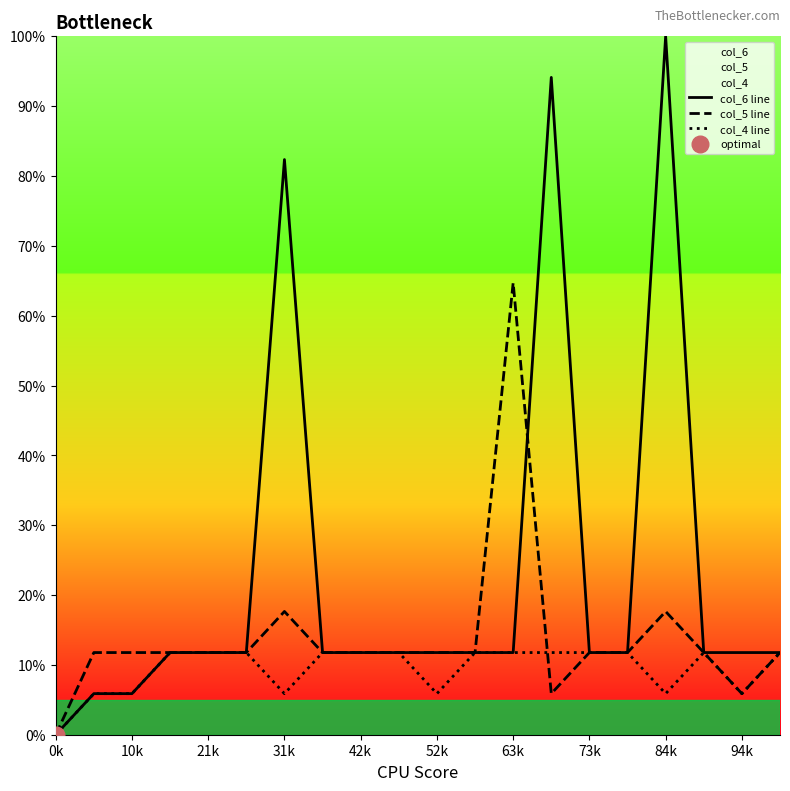

Which category has the lowest value in the col_4 line series?

0k